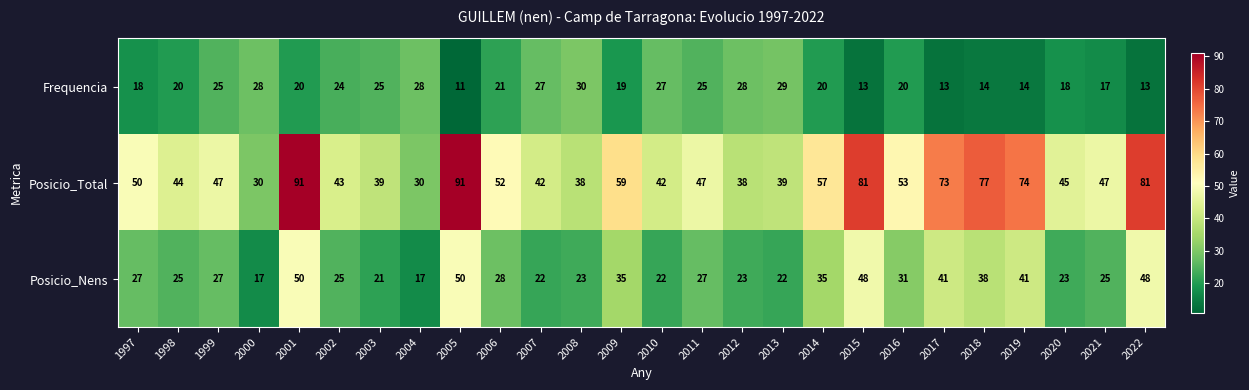

Where is Posicio_Total nearest to the value 60?

2009